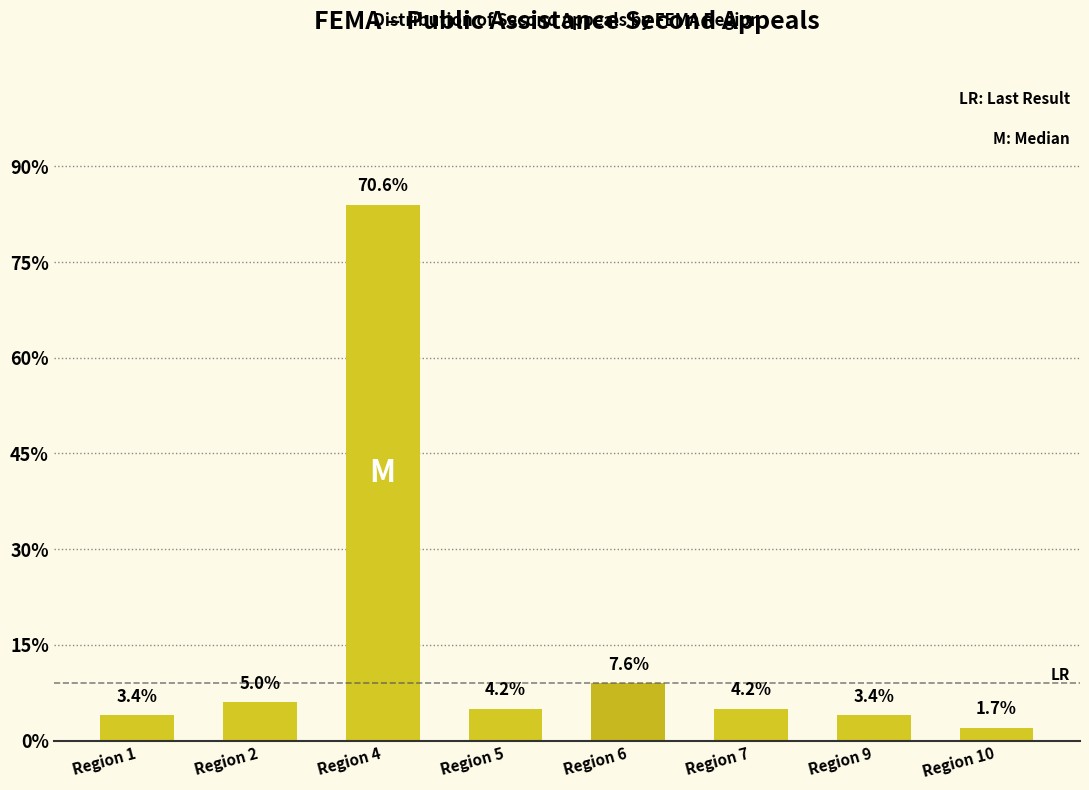

Reading right to left, extract all data points from this chart.

Region 10=2	Region 9=4	Region 7=5	Region 6=9	Region 5=5	Region 4=84	Region 2=6	Region 1=4